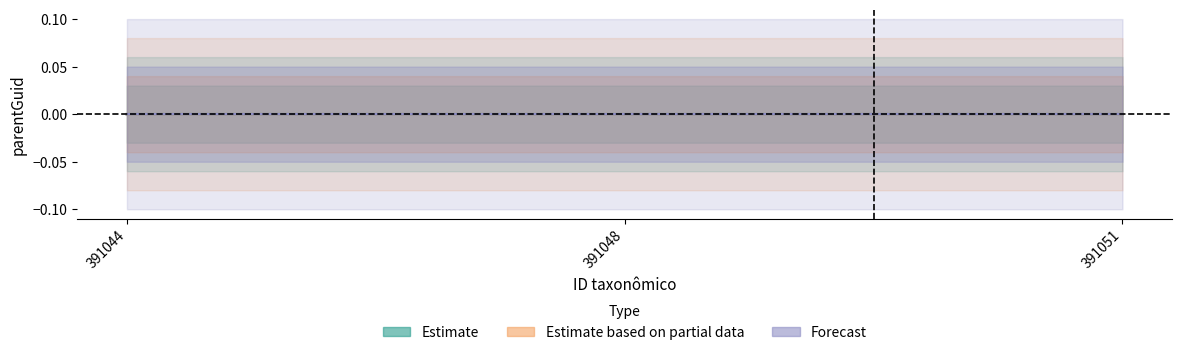

At how many categories does at least one series exceed 0?

2